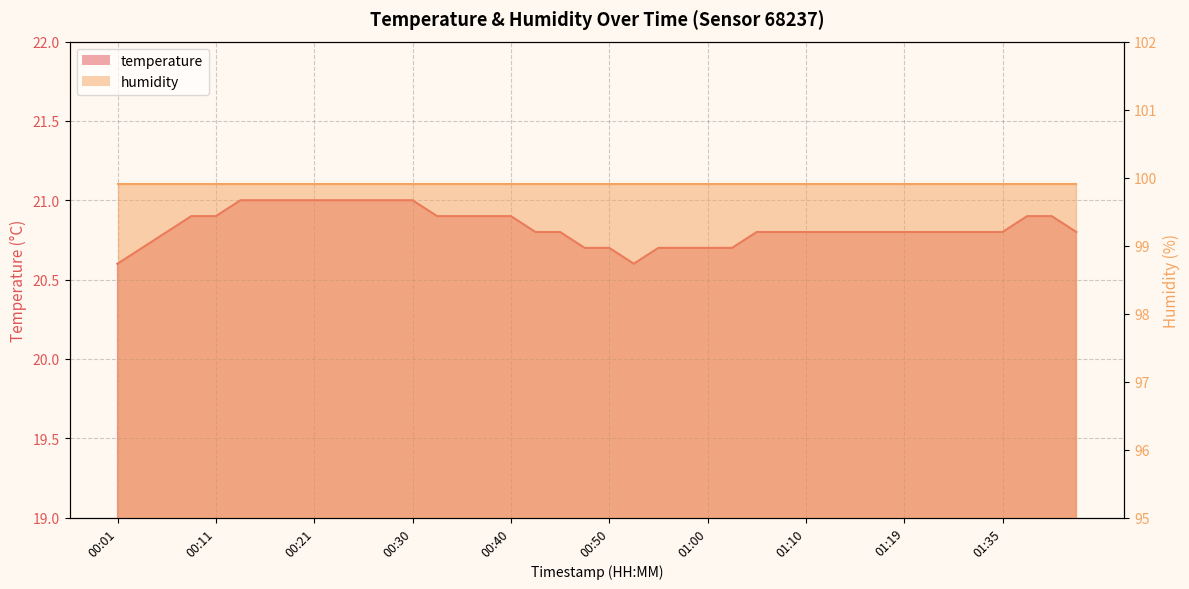

Count the values in the range 20 to 21.

40